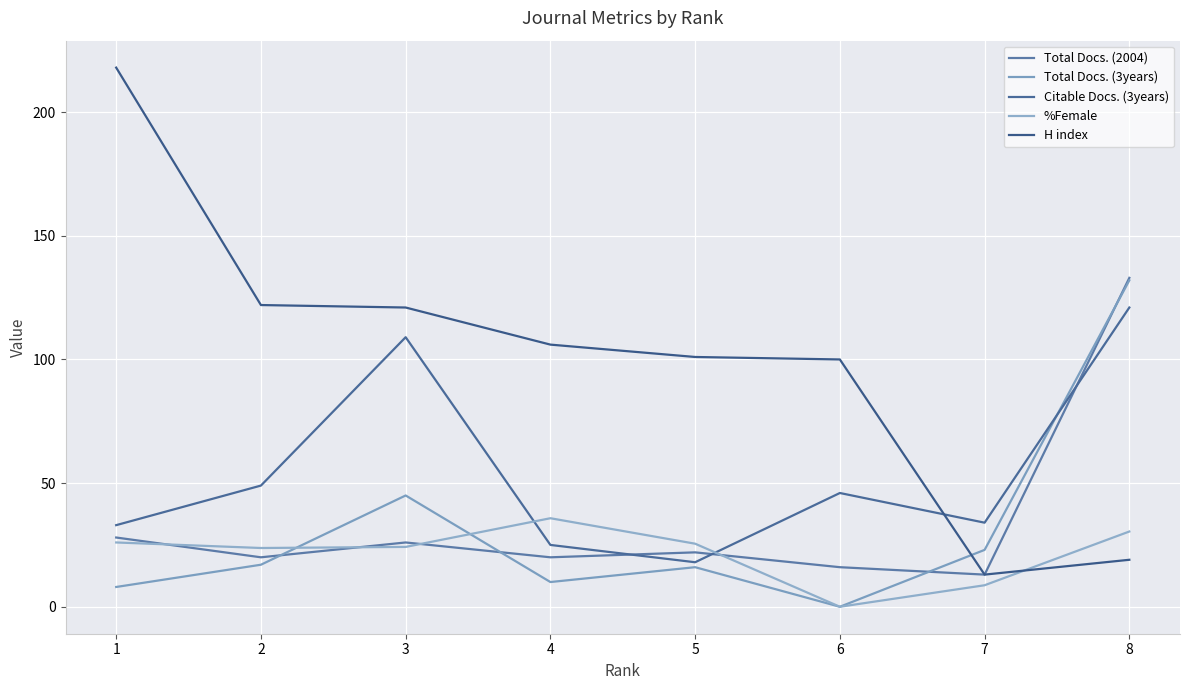

Which label corresponds to the smallest value in the chart?

6